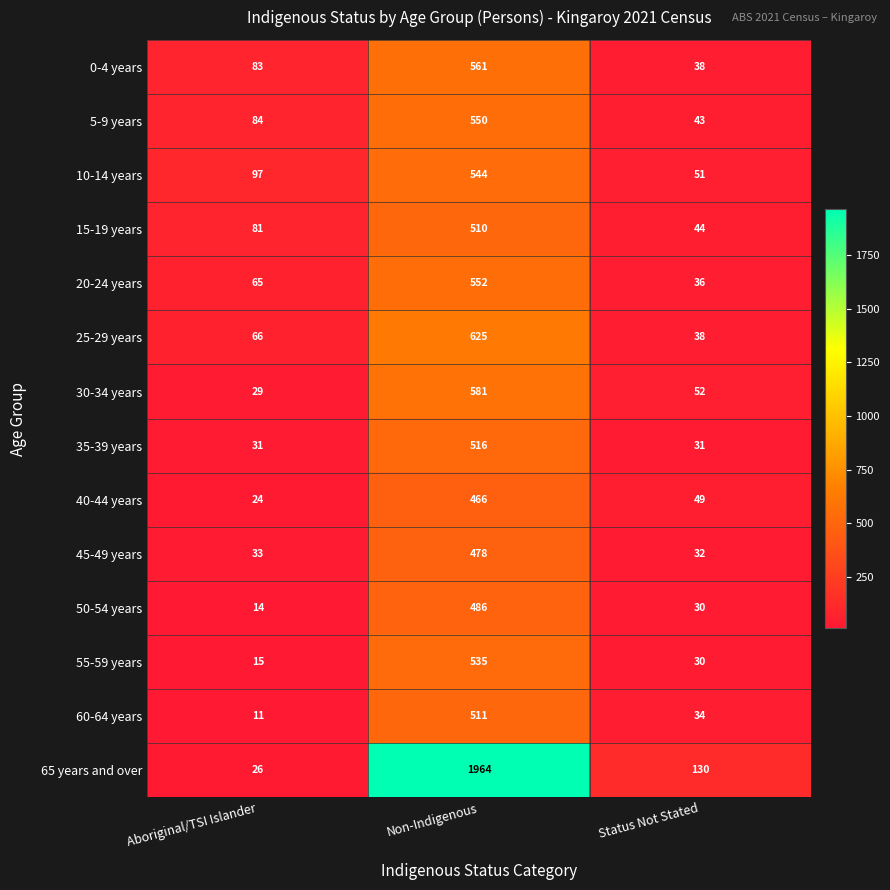

True or false: 15-19 years has a value of 689 at Non-Indigenous.

False